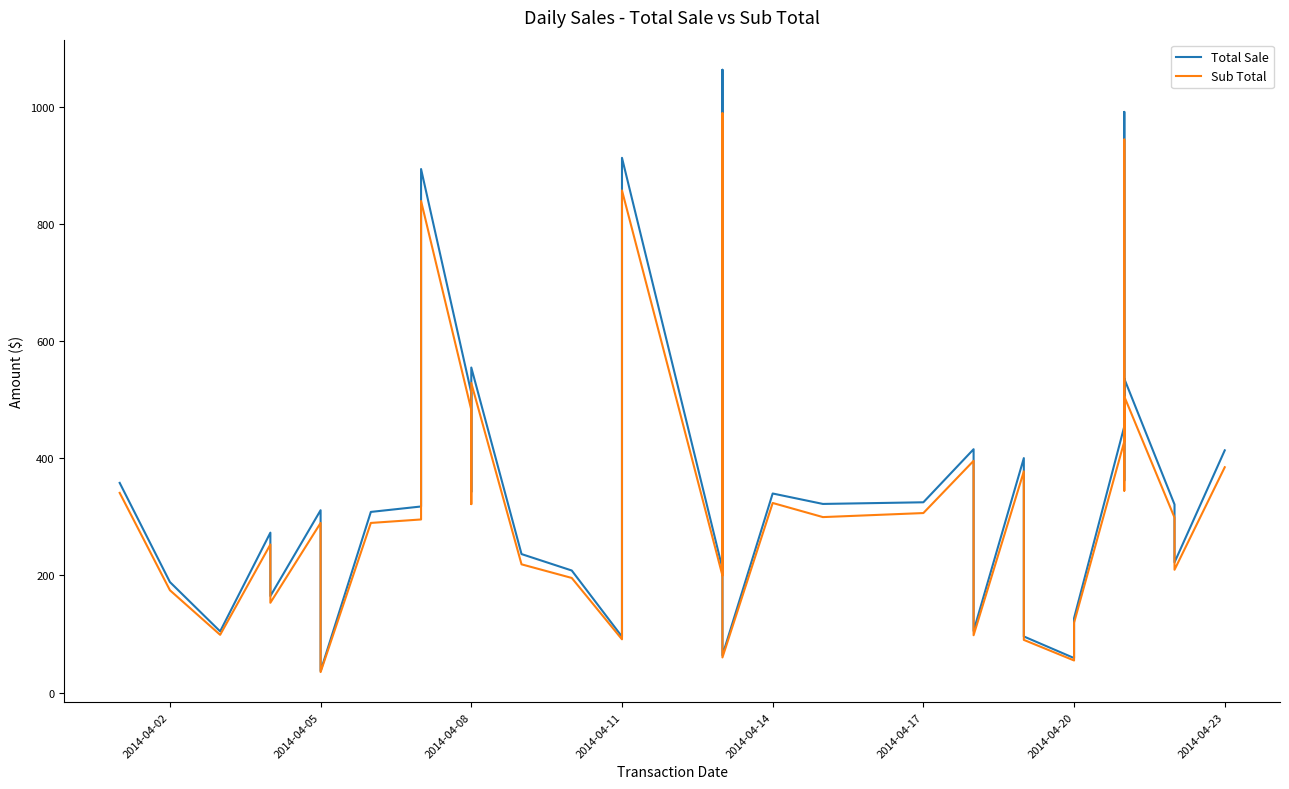

Is it true that Sub Total equals 252.9 at 2014-04-11?

True